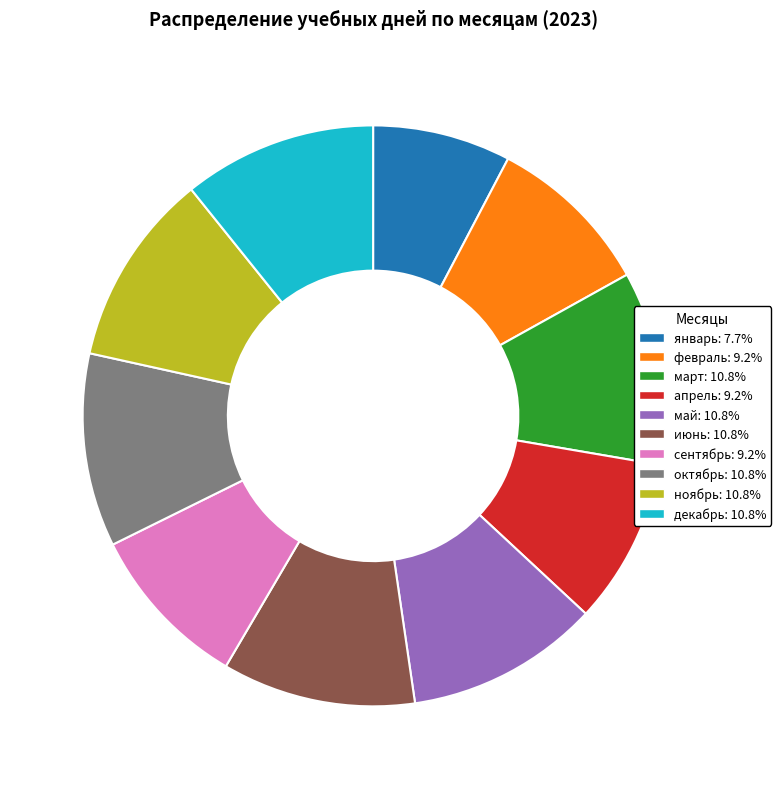

Do декабрь and сентябрь together represent more than half of the pie?

No